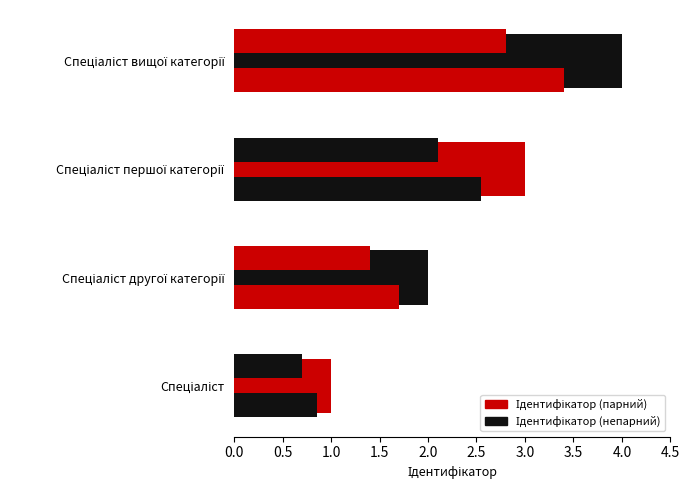

Does the chart contain any negative values?

No